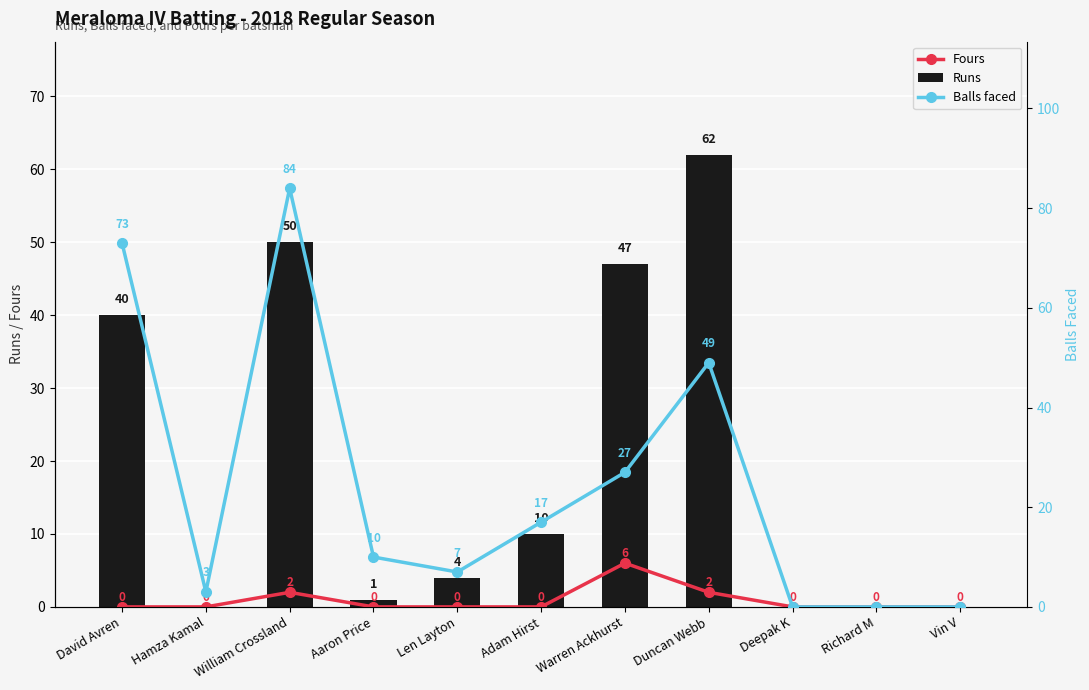

What is the label of the 2nd bar from the left?

Hamza Kamal